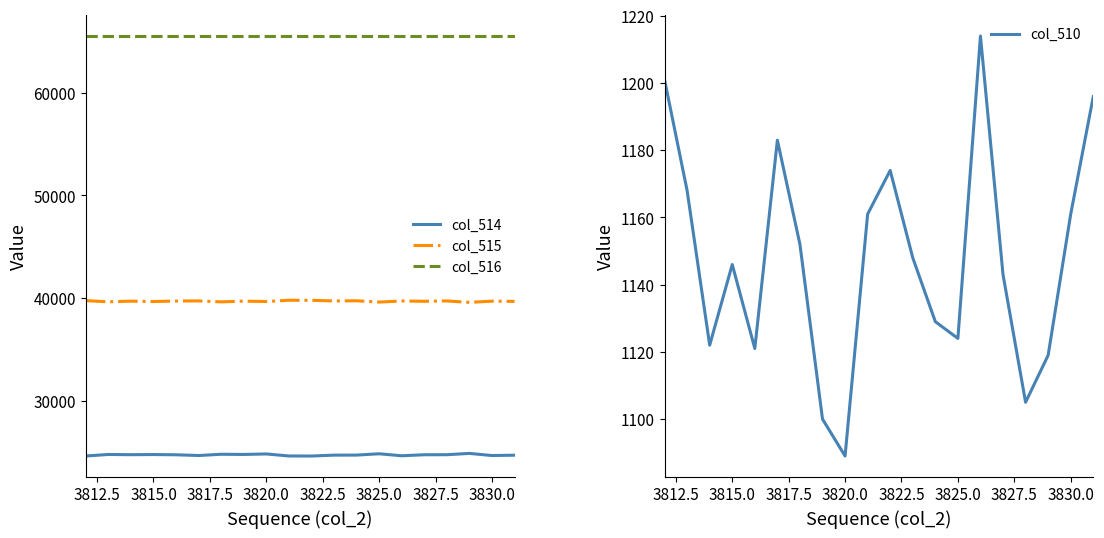

What is the minimum value shown in the chart?

1089